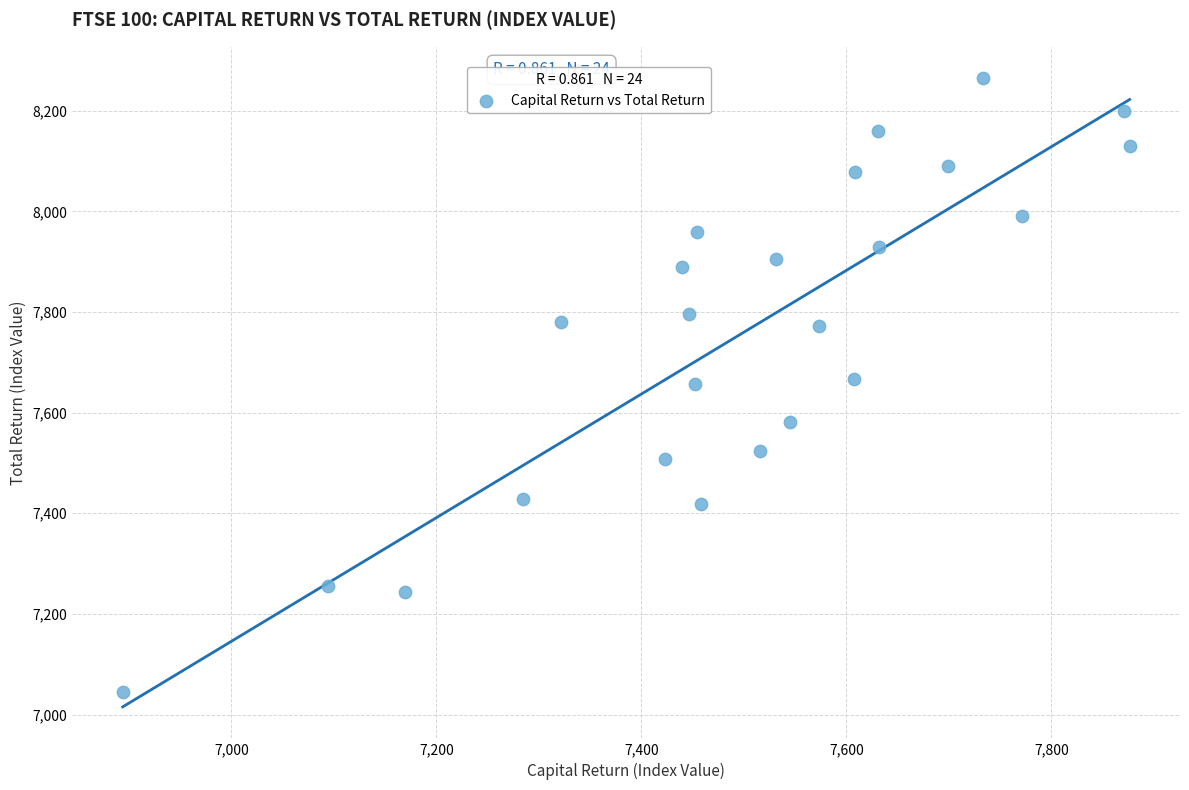

What is the range of X values (max minus min)?

982.5